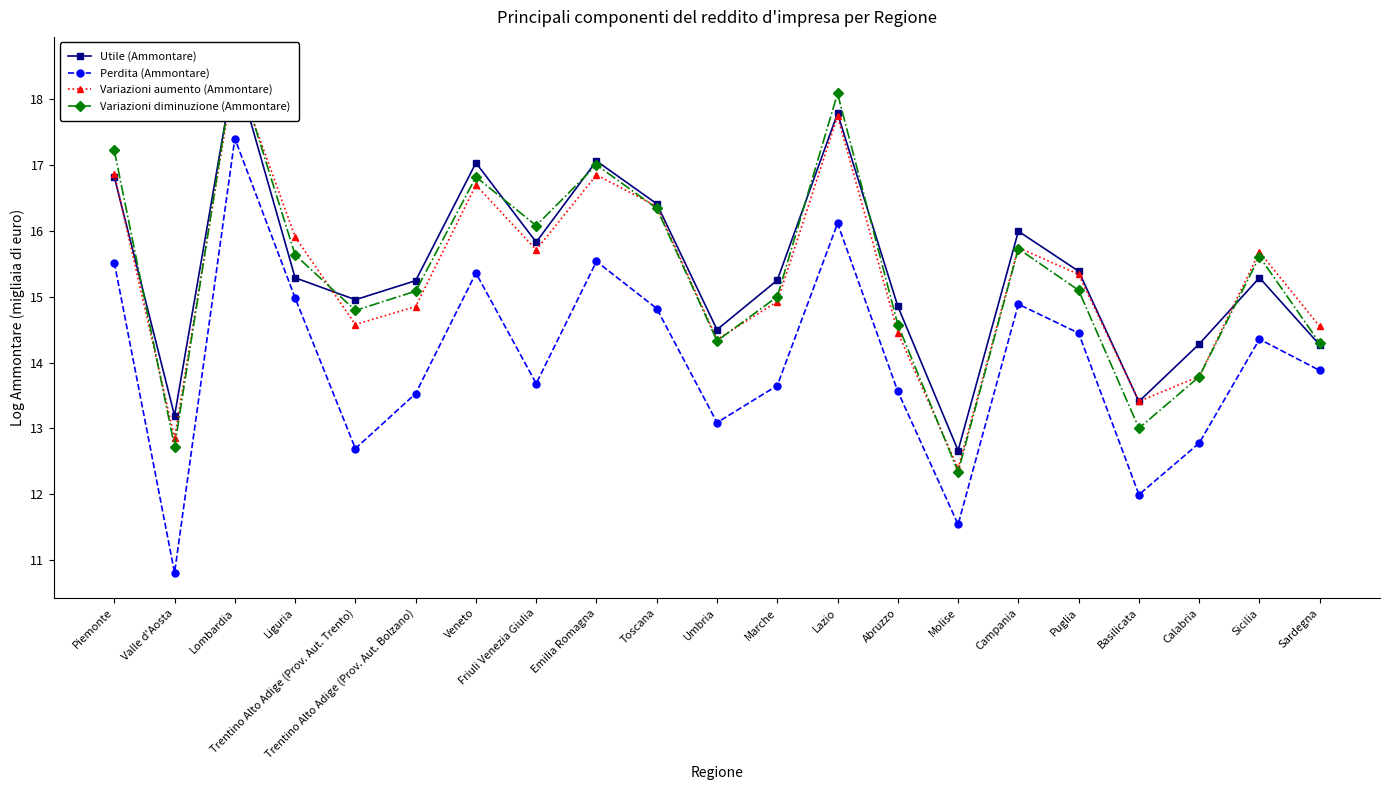

At which category does Variazioni diminuzione (Ammontare) reach its first local valley?

Valle d'Aosta